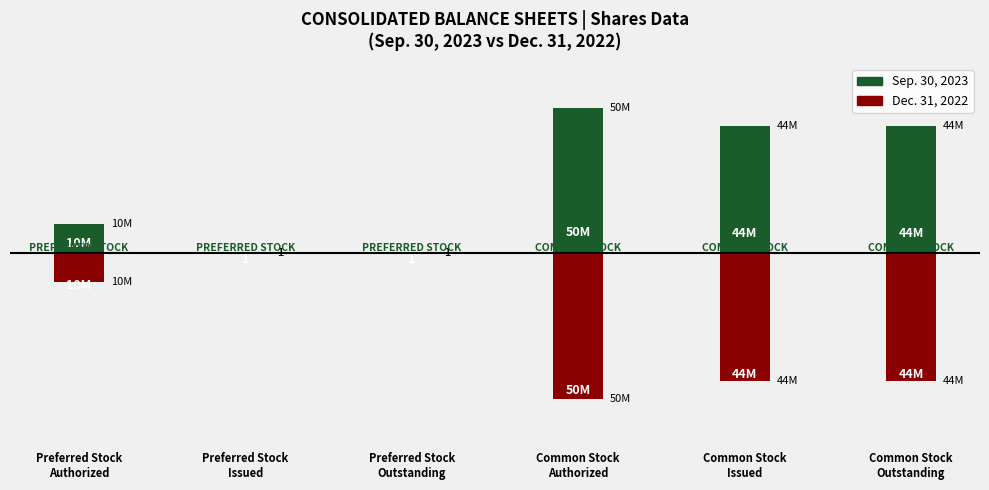

Which category has the highest value across all series?

Common Stock
Authorized